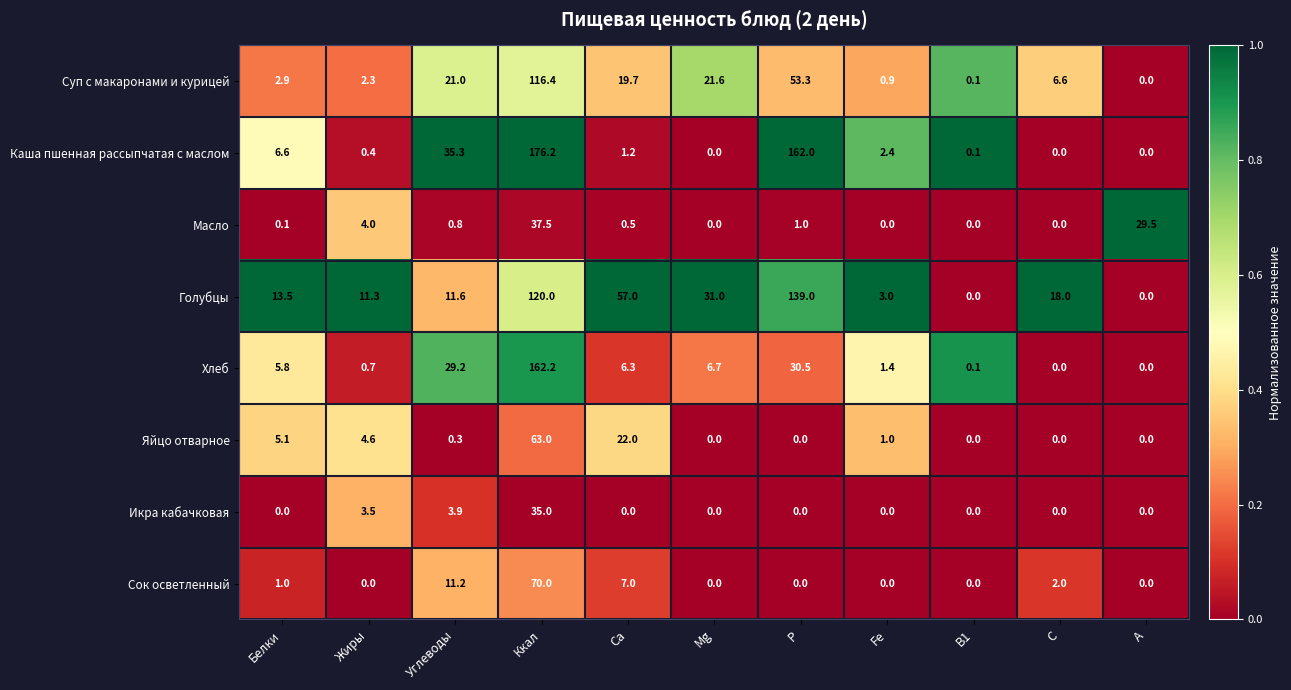

Rank the series by their maximum value, from highest to lowest.

Каша пшенная рассыпчатая с маслом, Хлеб, Голубцы, Суп с макаронами и курицей, Сок осветленный, Яйцо отварное, Масло, Икра кабачковая